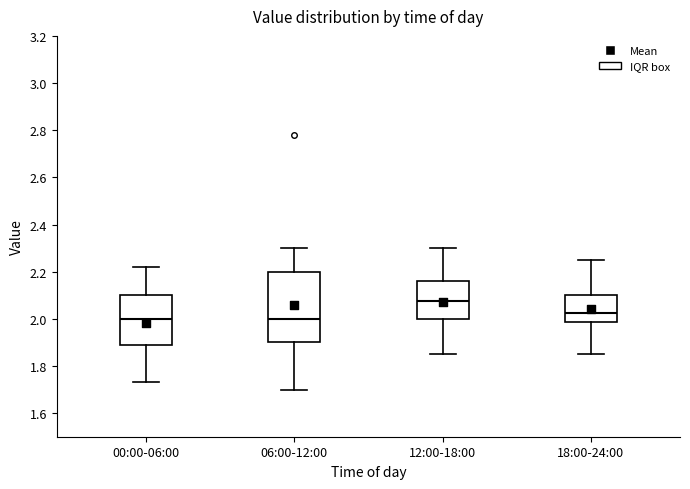

Reading left to right, read every box against the y-axis: the position of its median line, the range the box covers, and the ends of its whiskers. The values are not printed on the chart, so give them approximately, as read against the axis.

00:00-06:00: median 2.00, box 1.88 to 2.10, whiskers 1.74 to 2.22
06:00-12:00: median 2.00, box 1.90 to 2.20, whiskers 1.70 to 2.30
12:00-18:00: median 2.08, box 2.00 to 2.16, whiskers 1.86 to 2.30
18:00-24:00: median 2.02, box 1.98 to 2.10, whiskers 1.86 to 2.26